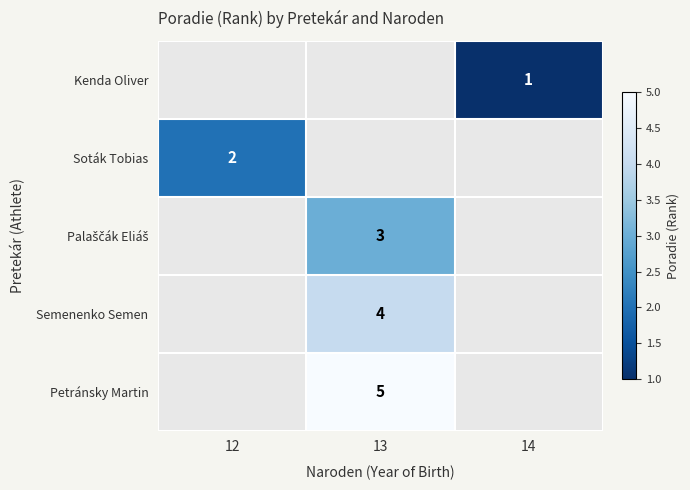

Which label corresponds to the smallest value in the chart?

14